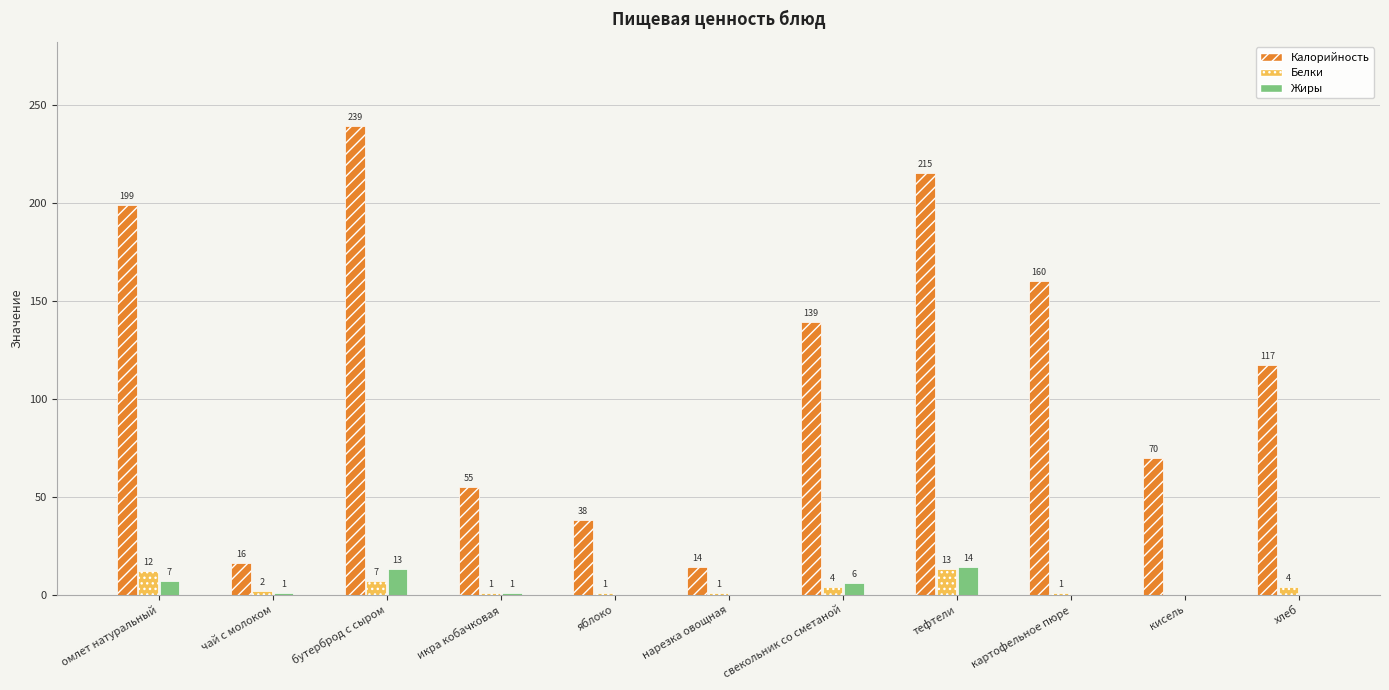

At which label is Калорийность closest to 126?

хлеб